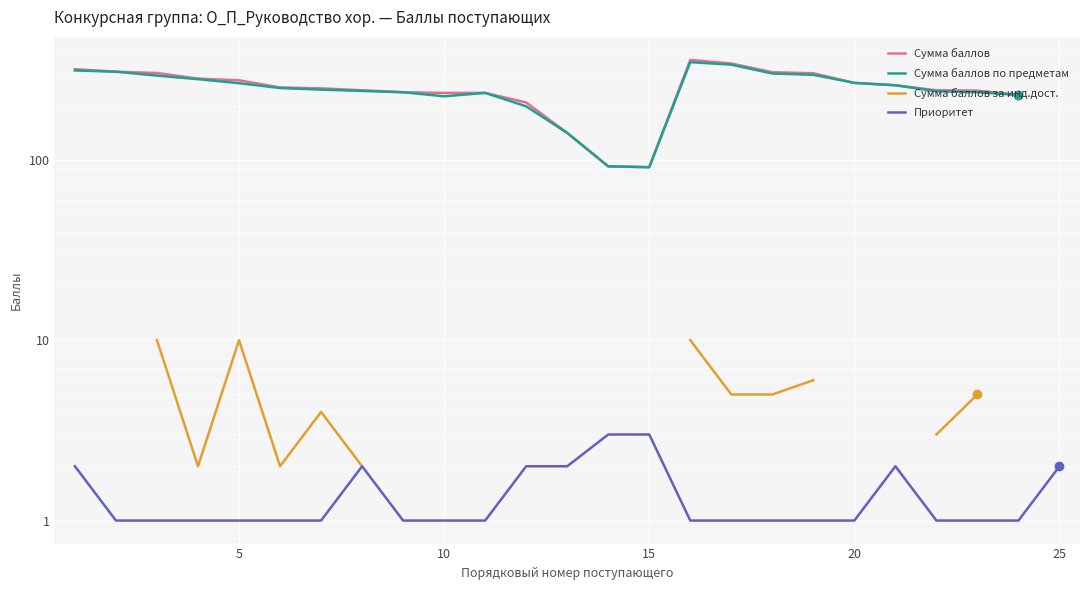

True or false: Сумма баллов and Сумма баллов по предметам cross at least once.

False